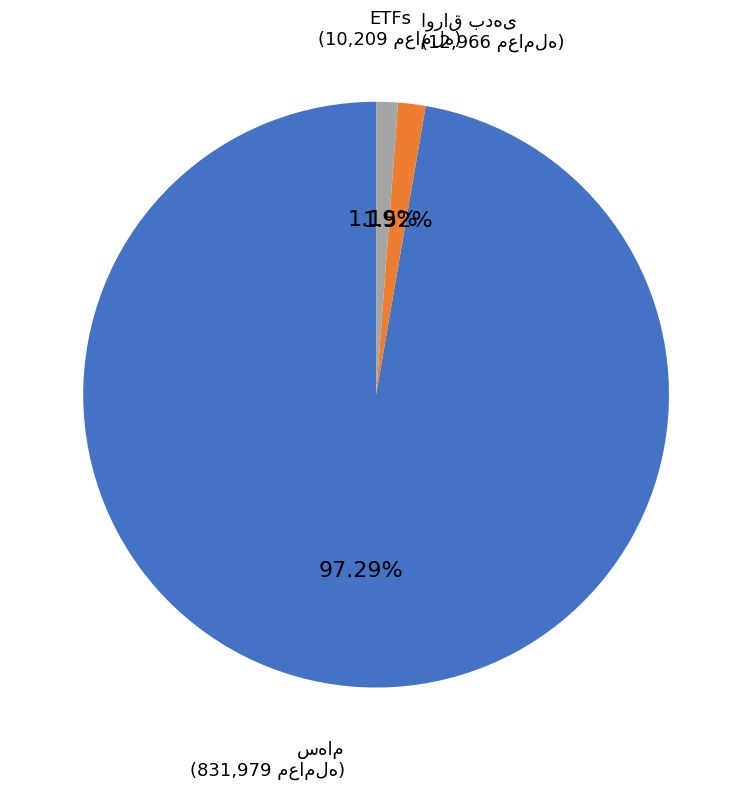

Is there a majority slice in this chart?

Yes